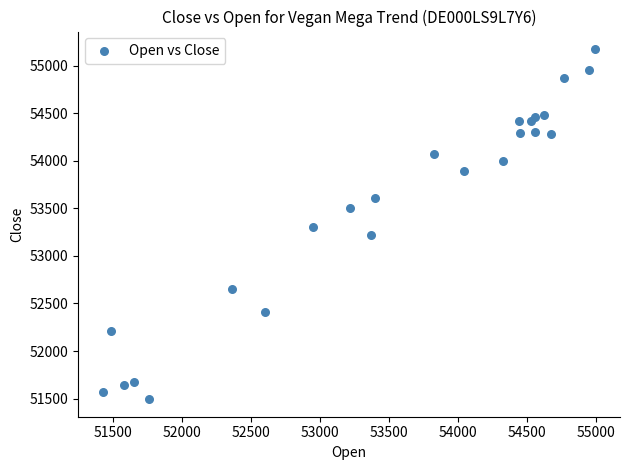

What is the range of Y values (max minus min)?

3679